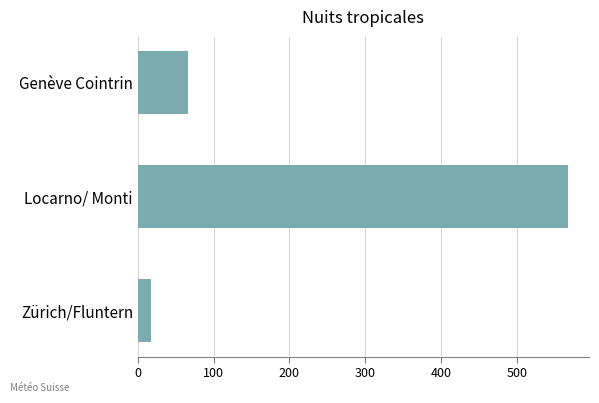

Reading bottom to top, extract all data points from this chart.

Zürich/Fluntern=18	Locarno/ Monti=567	Genève Cointrin=66